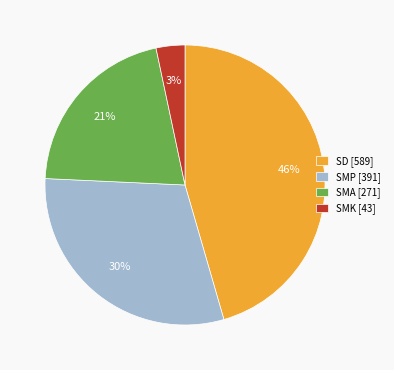

Which category has the smallest portion of the pie?

SMK